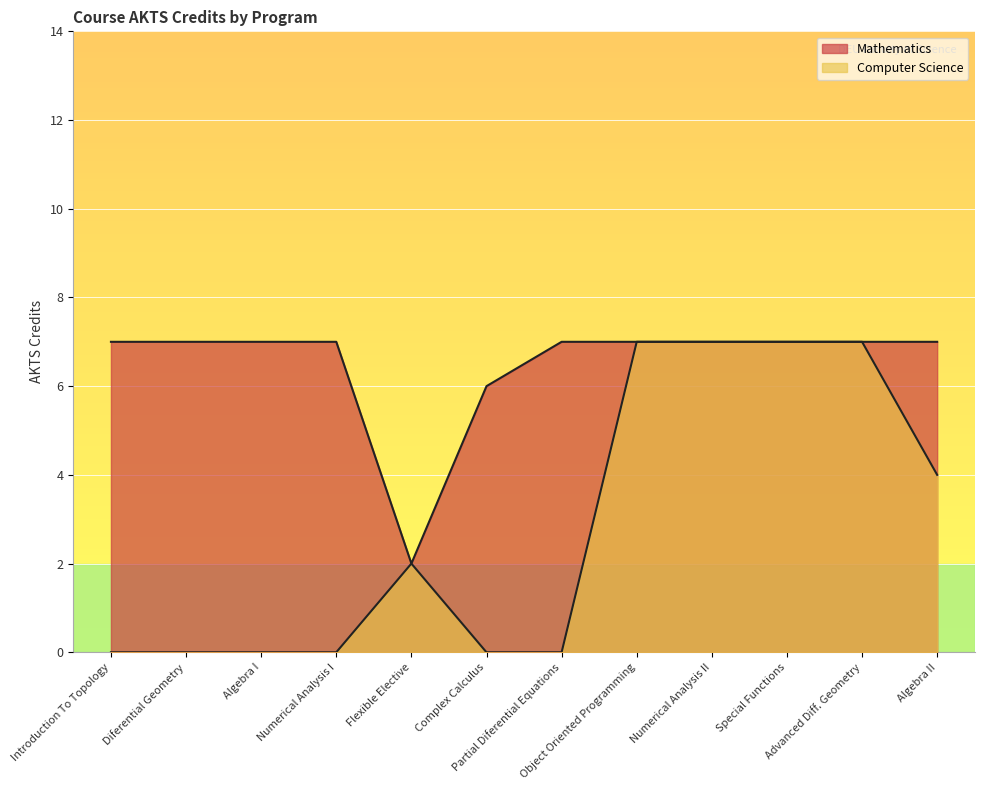

What is the highest value of the Computer Science series?

7